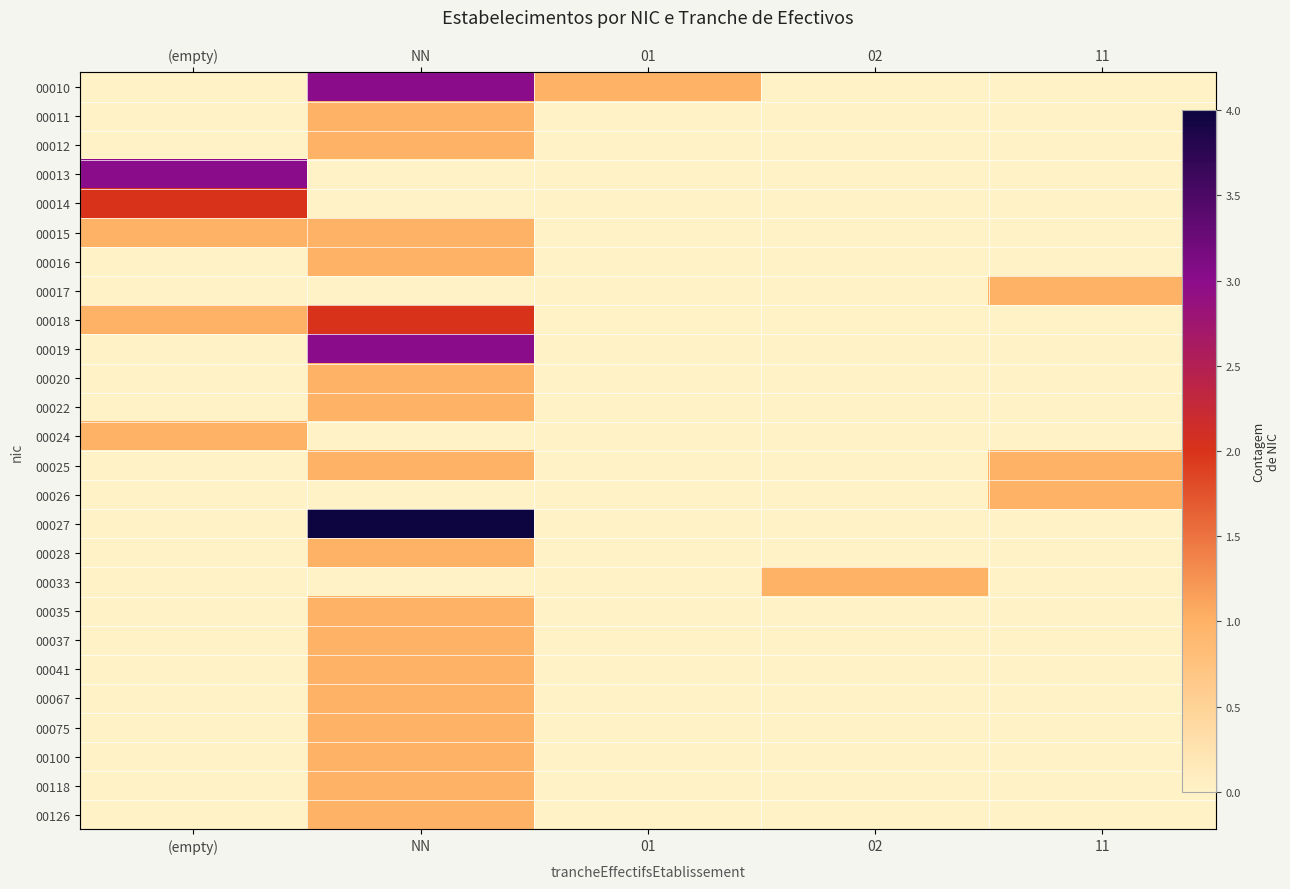

The value of 00018 at 01 is -1. True or false?

False